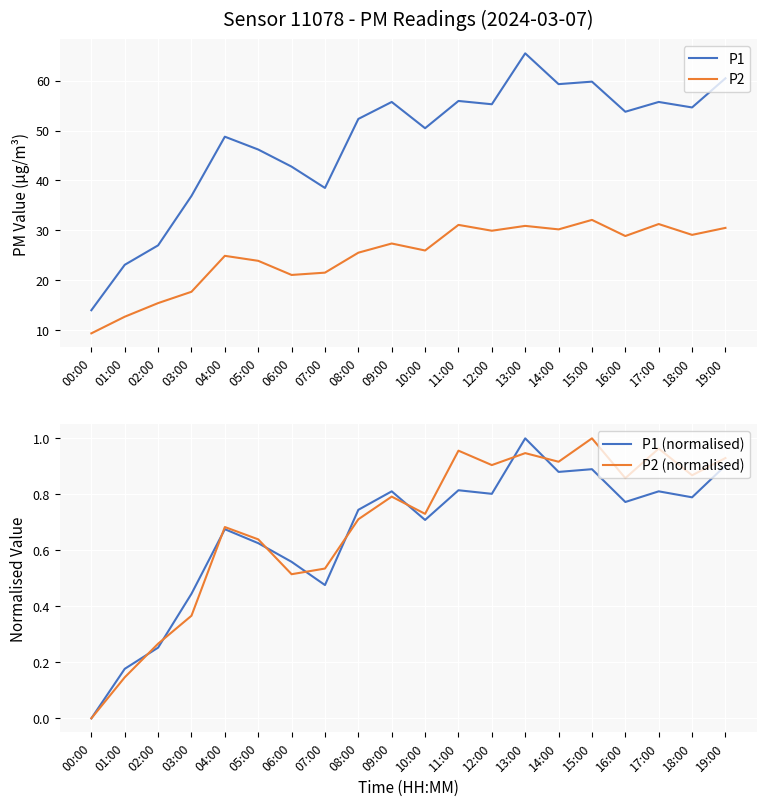

Read the P2 (normalised) value at 12:00.

0.9